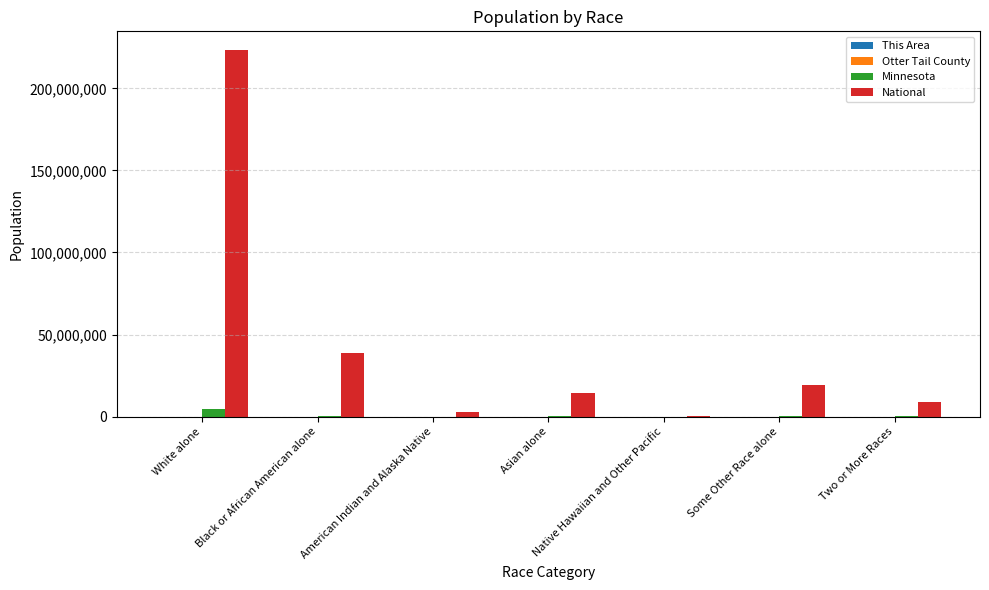

Which series has the largest total across all categories?

National